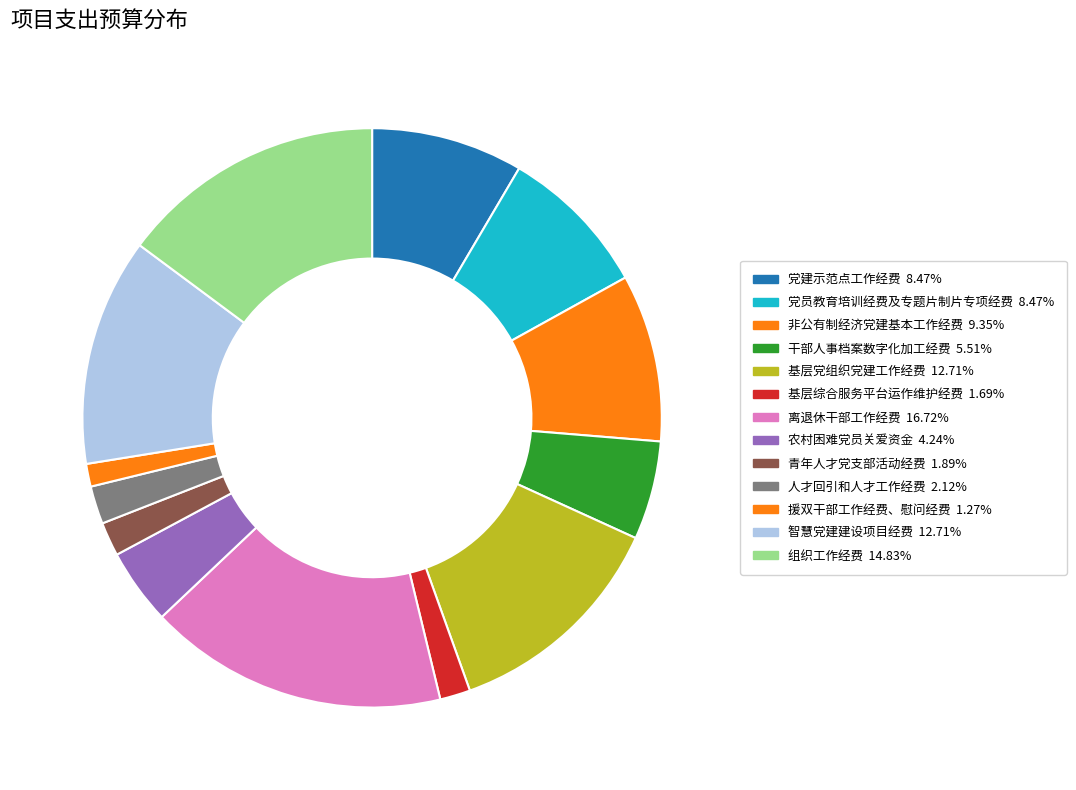

To the nearest percent, what is the difference between the 组织工作经费 and 非公有制经济党建基本工作经费 slice percentages?

5%